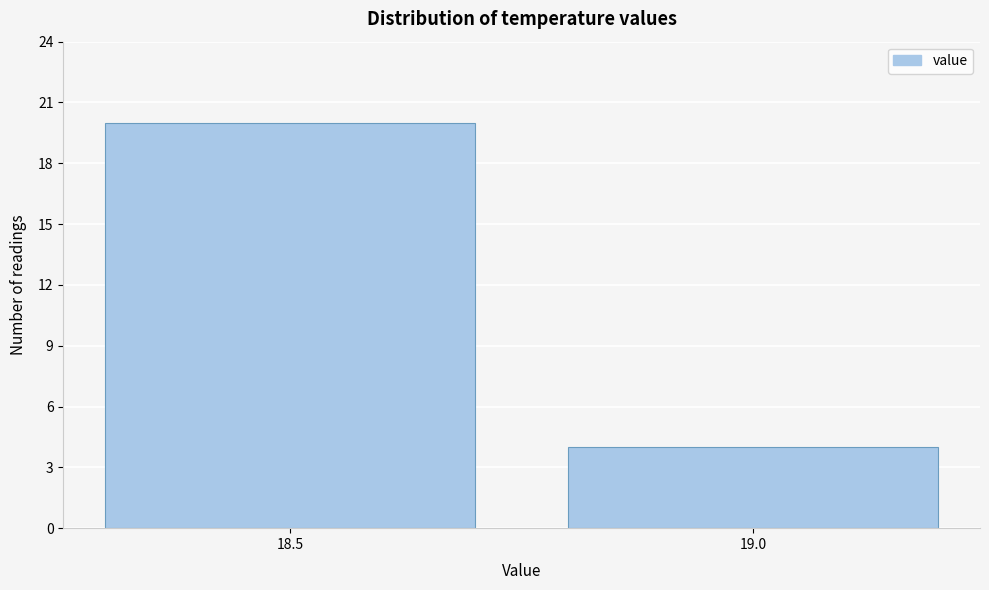

Reading right to left, transcribe all the data shown in this chart.

4	20